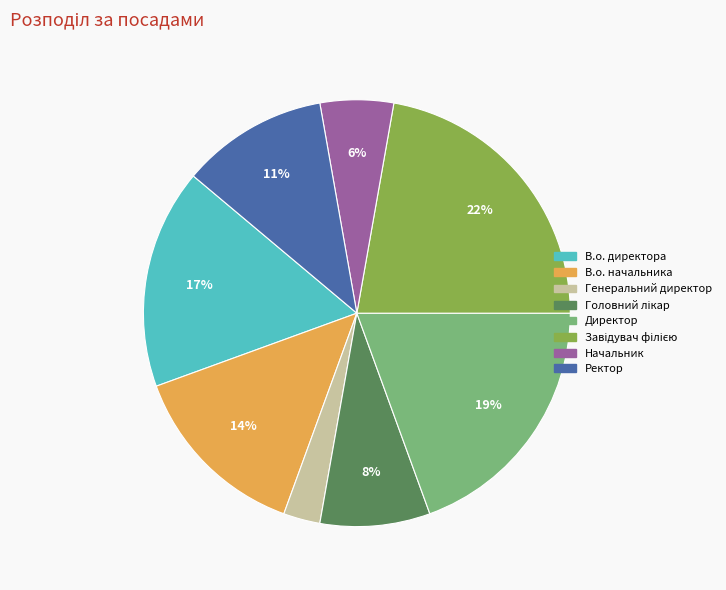

To the nearest percent, what is the combined percentage of В.о. директора and Ректор?

28%